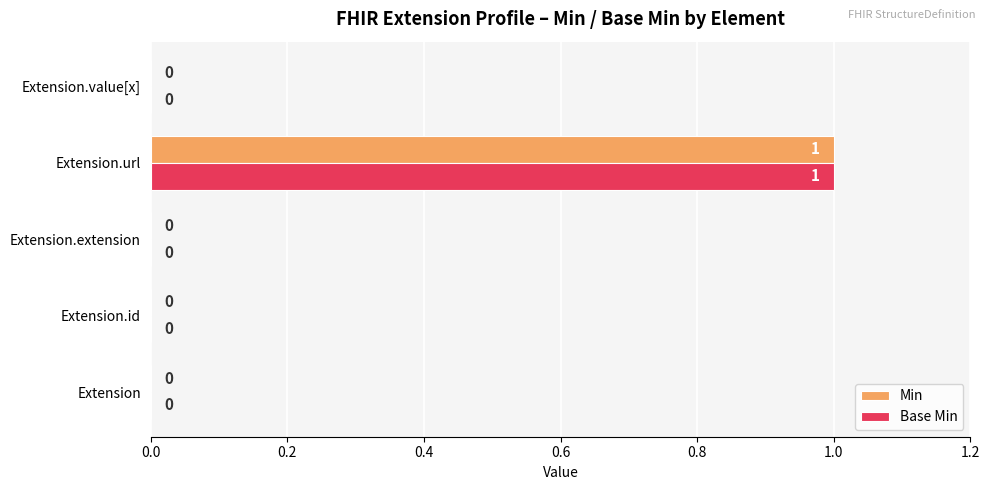

How many Base Min values are between 0 and 1?

5